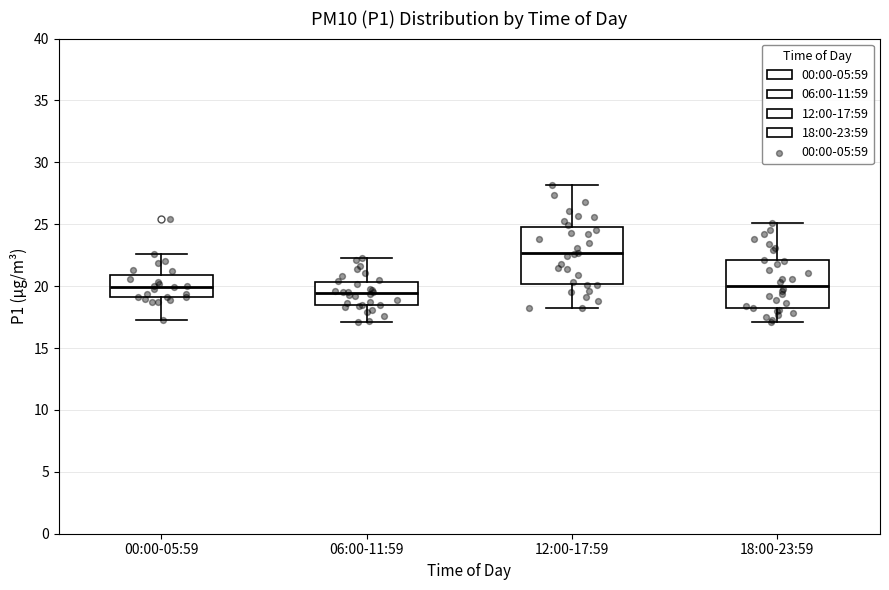

Comparing the boxes themselves (not the whiskers), which one is the tallest?

12:00-17:59